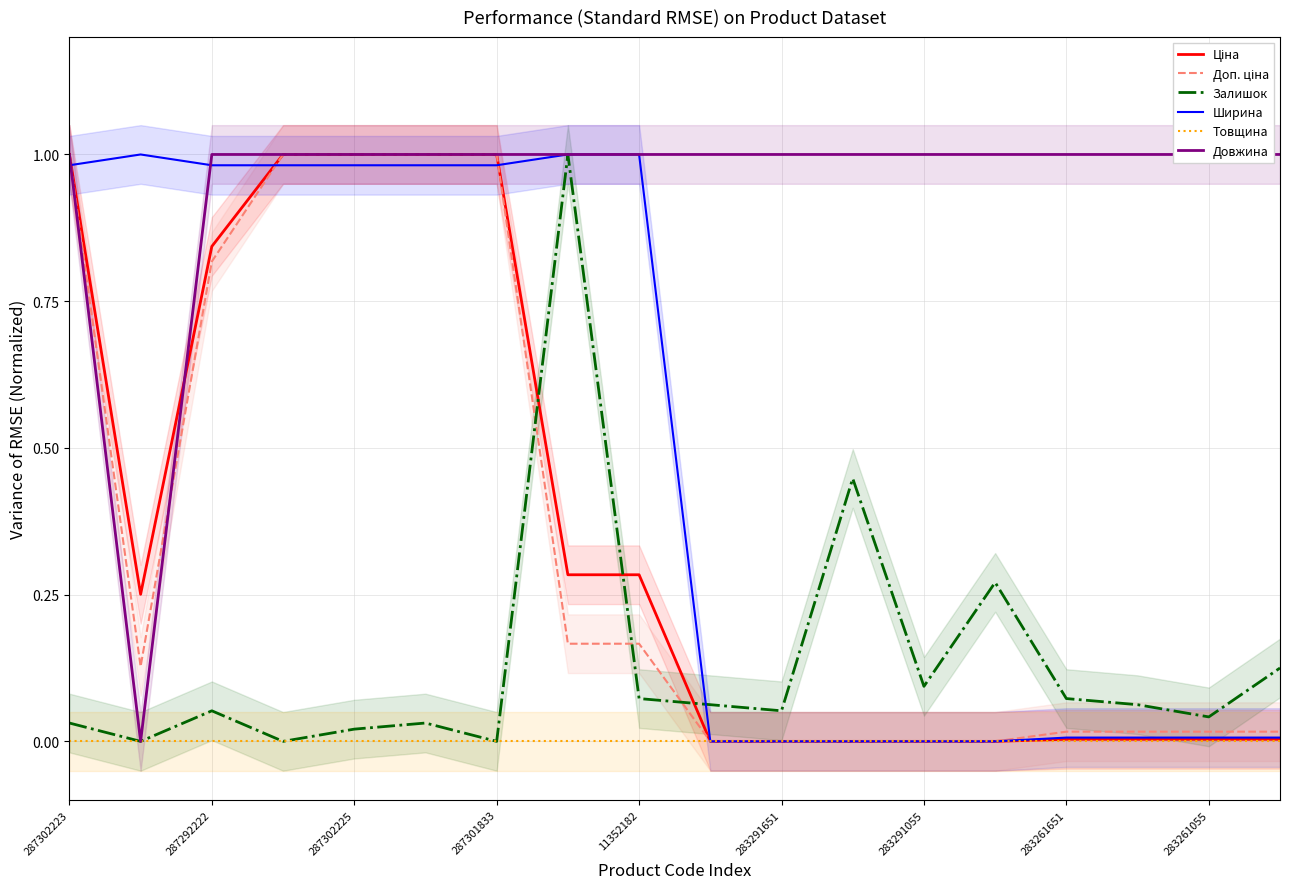

What are all the series names shown in the legend?

Ціна, Доп. ціна, Залишок, Ширина, Товщина, Довжина